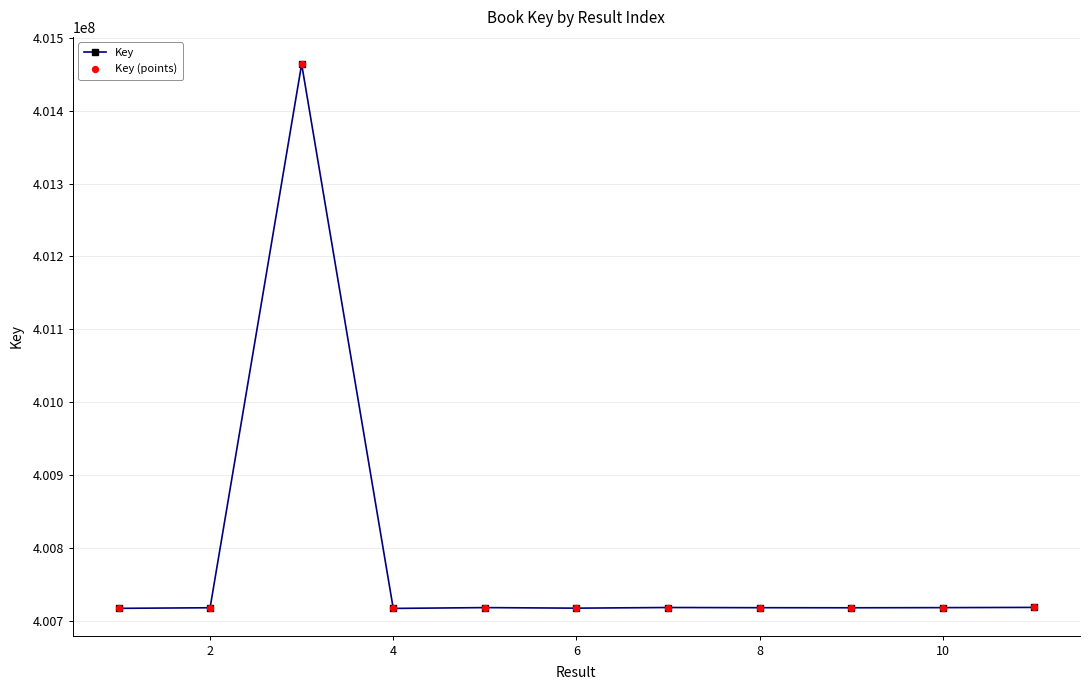

What is the value of the 6th point from the left?

400717630